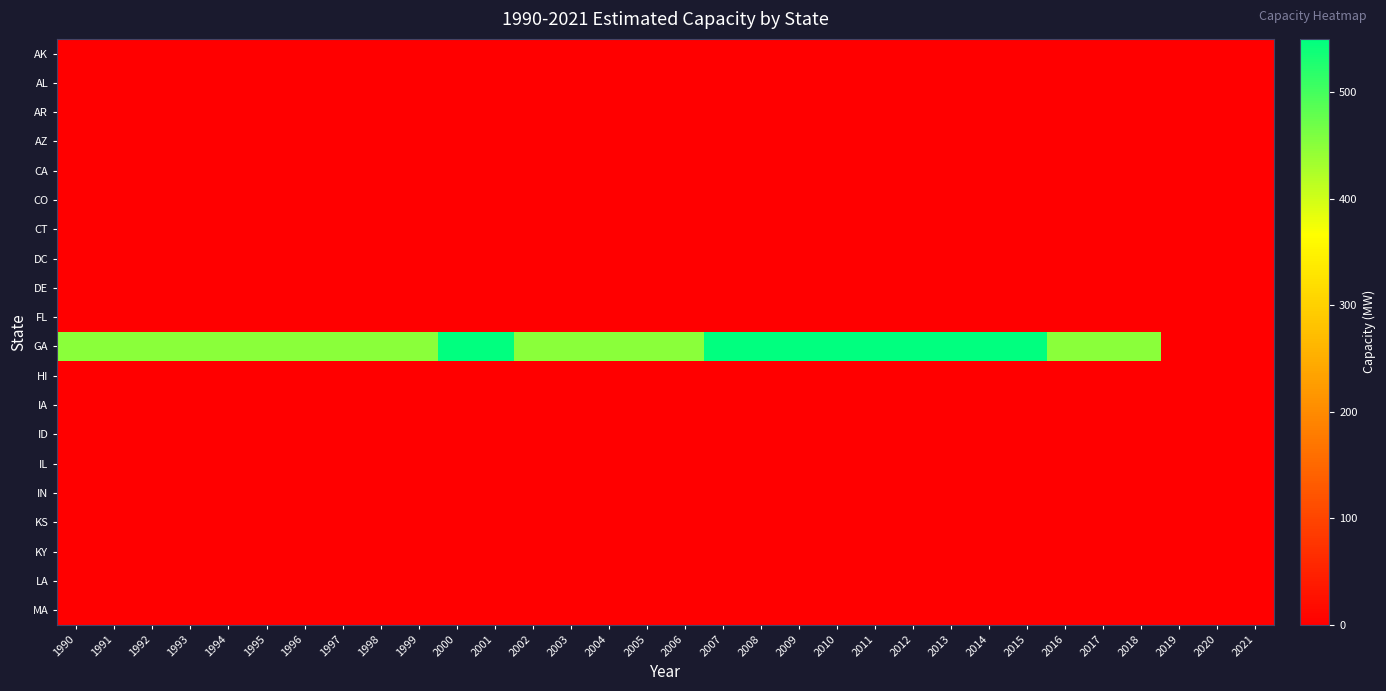

Reading left to right, transcribe all the data shown in this chart.

AK: 1990=0	1991=0	1992=0	1993=0	1994=0	1995=0	1996=0	1997=0	1998=0	1999=0	2000=0	2001=0	2002=0	2003=0	2004=0	2005=0	2006=0	2007=0	2008=0	2009=0	2010=0	2011=0	2012=0	2013=0	2014=0	2015=0	2016=0	2017=0	2018=0	2019=0	2020=0	2021=0
AL: 1990=0	1991=0	1992=0	1993=0	1994=0	1995=0	1996=0	1997=0	1998=0	1999=0	2000=0	2001=0	2002=0	2003=0	2004=0	2005=0	2006=0	2007=0	2008=0	2009=0	2010=0	2011=0	2012=0	2013=0	2014=0	2015=0	2016=0	2017=0	2018=0	2019=0	2020=0	2021=0
AR: 1990=0	1991=0	1992=0	1993=0	1994=0	1995=0	1996=0	1997=0	1998=0	1999=0	2000=0	2001=0	2002=0	2003=0	2004=0	2005=0	2006=0	2007=0	2008=0	2009=0	2010=0	2011=0	2012=0	2013=0	2014=0	2015=0	2016=0	2017=0	2018=0	2019=0	2020=0	2021=0
AZ: 1990=0	1991=0	1992=0	1993=0	1994=0	1995=0	1996=0	1997=0	1998=0	1999=0	2000=0	2001=0	2002=0	2003=0	2004=0	2005=0	2006=0	2007=0	2008=0	2009=0	2010=0	2011=0	2012=0	2013=0	2014=0	2015=0	2016=0	2017=0	2018=0	2019=0	2020=0	2021=0
CA: 1990=0	1991=0	1992=0	1993=0	1994=0	1995=0	1996=0	1997=0	1998=0	1999=0	2000=0	2001=0	2002=0	2003=0	2004=0	2005=0	2006=0	2007=0	2008=0	2009=0	2010=0	2011=0	2012=0	2013=0	2014=0	2015=0	2016=0	2017=0	2018=0	2019=0	2020=0	2021=0
CO: 1990=0	1991=0	1992=0	1993=0	1994=0	1995=0	1996=0	1997=0	1998=0	1999=0	2000=0	2001=0	2002=0	2003=0	2004=0	2005=0	2006=0	2007=0	2008=0	2009=0	2010=0	2011=0	2012=0	2013=0	2014=0	2015=0	2016=0	2017=0	2018=0	2019=0	2020=0	2021=0
CT: 1990=0	1991=0	1992=0	1993=0	1994=0	1995=0	1996=0	1997=0	1998=0	1999=0	2000=0	2001=0	2002=0	2003=0	2004=0	2005=0	2006=0	2007=0	2008=0	2009=0	2010=0	2011=0	2012=0	2013=0	2014=0	2015=0	2016=0	2017=0	2018=0	2019=0	2020=0	2021=0
DC: 1990=0	1991=0	1992=0	1993=0	1994=0	1995=0	1996=0	1997=0	1998=0	1999=0	2000=0	2001=0	2002=0	2003=0	2004=0	2005=0	2006=0	2007=0	2008=0	2009=0	2010=0	2011=0	2012=0	2013=0	2014=0	2015=0	2016=0	2017=0	2018=0	2019=0	2020=0	2021=0
DE: 1990=0	1991=0	1992=0	1993=0	1994=0	1995=0	1996=0	1997=0	1998=0	1999=0	2000=0	2001=0	2002=0	2003=0	2004=0	2005=0	2006=0	2007=0	2008=0	2009=0	2010=0	2011=0	2012=0	2013=0	2014=0	2015=0	2016=0	2017=0	2018=0	2019=0	2020=0	2021=0
FL: 1990=0	1991=0	1992=0	1993=0	1994=0	1995=0	1996=0	1997=0	1998=0	1999=0	2000=0	2001=0	2002=0	2003=0	2004=0	2005=0	2006=0	2007=0	2008=0	2009=0	2010=0	2011=0	2012=0	2013=0	2014=0	2015=0	2016=0	2017=0	2018=0	2019=0	2020=0	2021=0
GA: 1990=450	1991=450	1992=450	1993=450	1994=450	1995=450	1996=450	1997=450	1998=450	1999=450	2000=550	2001=550	2002=450	2003=450	2004=450	2005=450	2006=450	2007=550	2008=550	2009=550	2010=550	2011=550	2012=550	2013=550	2014=550	2015=550	2016=450	2017=450	2018=450	2019=0	2020=0	2021=0
HI: 1990=0	1991=0	1992=0	1993=0	1994=0	1995=0	1996=0	1997=0	1998=0	1999=0	2000=0	2001=0	2002=0	2003=0	2004=0	2005=0	2006=0	2007=0	2008=0	2009=0	2010=0	2011=0	2012=0	2013=0	2014=0	2015=0	2016=0	2017=0	2018=0	2019=0	2020=0	2021=0
IA: 1990=0	1991=0	1992=0	1993=0	1994=0	1995=0	1996=0	1997=0	1998=0	1999=0	2000=0	2001=0	2002=0	2003=0	2004=0	2005=0	2006=0	2007=0	2008=0	2009=0	2010=0	2011=0	2012=0	2013=0	2014=0	2015=0	2016=0	2017=0	2018=0	2019=0	2020=0	2021=0
ID: 1990=0	1991=0	1992=0	1993=0	1994=0	1995=0	1996=0	1997=0	1998=0	1999=0	2000=0	2001=0	2002=0	2003=0	2004=0	2005=0	2006=0	2007=0	2008=0	2009=0	2010=0	2011=0	2012=0	2013=0	2014=0	2015=0	2016=0	2017=0	2018=0	2019=0	2020=0	2021=0
IL: 1990=0	1991=0	1992=0	1993=0	1994=0	1995=0	1996=0	1997=0	1998=0	1999=0	2000=0	2001=0	2002=0	2003=0	2004=0	2005=0	2006=0	2007=0	2008=0	2009=0	2010=0	2011=0	2012=0	2013=0	2014=0	2015=0	2016=0	2017=0	2018=0	2019=0	2020=0	2021=0
IN: 1990=0	1991=0	1992=0	1993=0	1994=0	1995=0	1996=0	1997=0	1998=0	1999=0	2000=0	2001=0	2002=0	2003=0	2004=0	2005=0	2006=0	2007=0	2008=0	2009=0	2010=0	2011=0	2012=0	2013=0	2014=0	2015=0	2016=0	2017=0	2018=0	2019=0	2020=0	2021=0
KS: 1990=0	1991=0	1992=0	1993=0	1994=0	1995=0	1996=0	1997=0	1998=0	1999=0	2000=0	2001=0	2002=0	2003=0	2004=0	2005=0	2006=0	2007=0	2008=0	2009=0	2010=0	2011=0	2012=0	2013=0	2014=0	2015=0	2016=0	2017=0	2018=0	2019=0	2020=0	2021=0
KY: 1990=0	1991=0	1992=0	1993=0	1994=0	1995=0	1996=0	1997=0	1998=0	1999=0	2000=0	2001=0	2002=0	2003=0	2004=0	2005=0	2006=0	2007=0	2008=0	2009=0	2010=0	2011=0	2012=0	2013=0	2014=0	2015=0	2016=0	2017=0	2018=0	2019=0	2020=0	2021=0
LA: 1990=0	1991=0	1992=0	1993=0	1994=0	1995=0	1996=0	1997=0	1998=0	1999=0	2000=0	2001=0	2002=0	2003=0	2004=0	2005=0	2006=0	2007=0	2008=0	2009=0	2010=0	2011=0	2012=0	2013=0	2014=0	2015=0	2016=0	2017=0	2018=0	2019=0	2020=0	2021=0
MA: 1990=0	1991=0	1992=0	1993=0	1994=0	1995=0	1996=0	1997=0	1998=0	1999=0	2000=0	2001=0	2002=0	2003=0	2004=0	2005=0	2006=0	2007=0	2008=0	2009=0	2010=0	2011=0	2012=0	2013=0	2014=0	2015=0	2016=0	2017=0	2018=0	2019=0	2020=0	2021=0